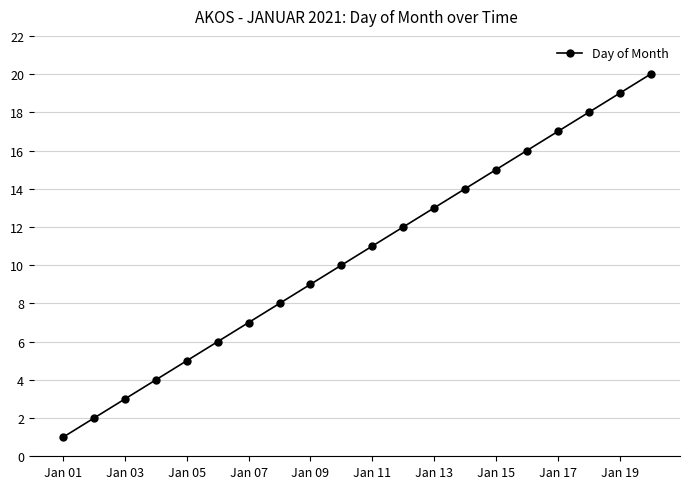

True or false: the data has more than 1 interior local peaks.

False